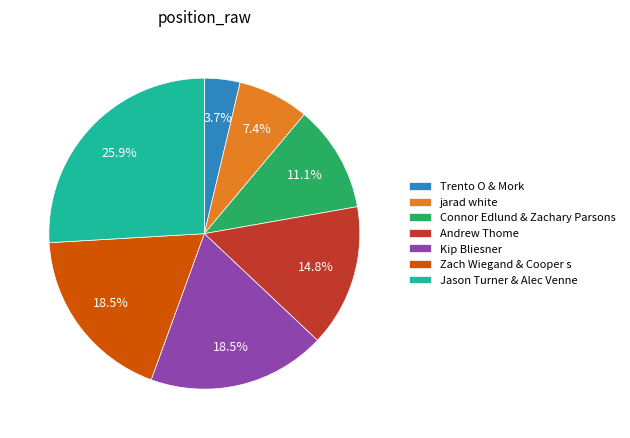

Is there any slice that represents more than half of the pie?

No